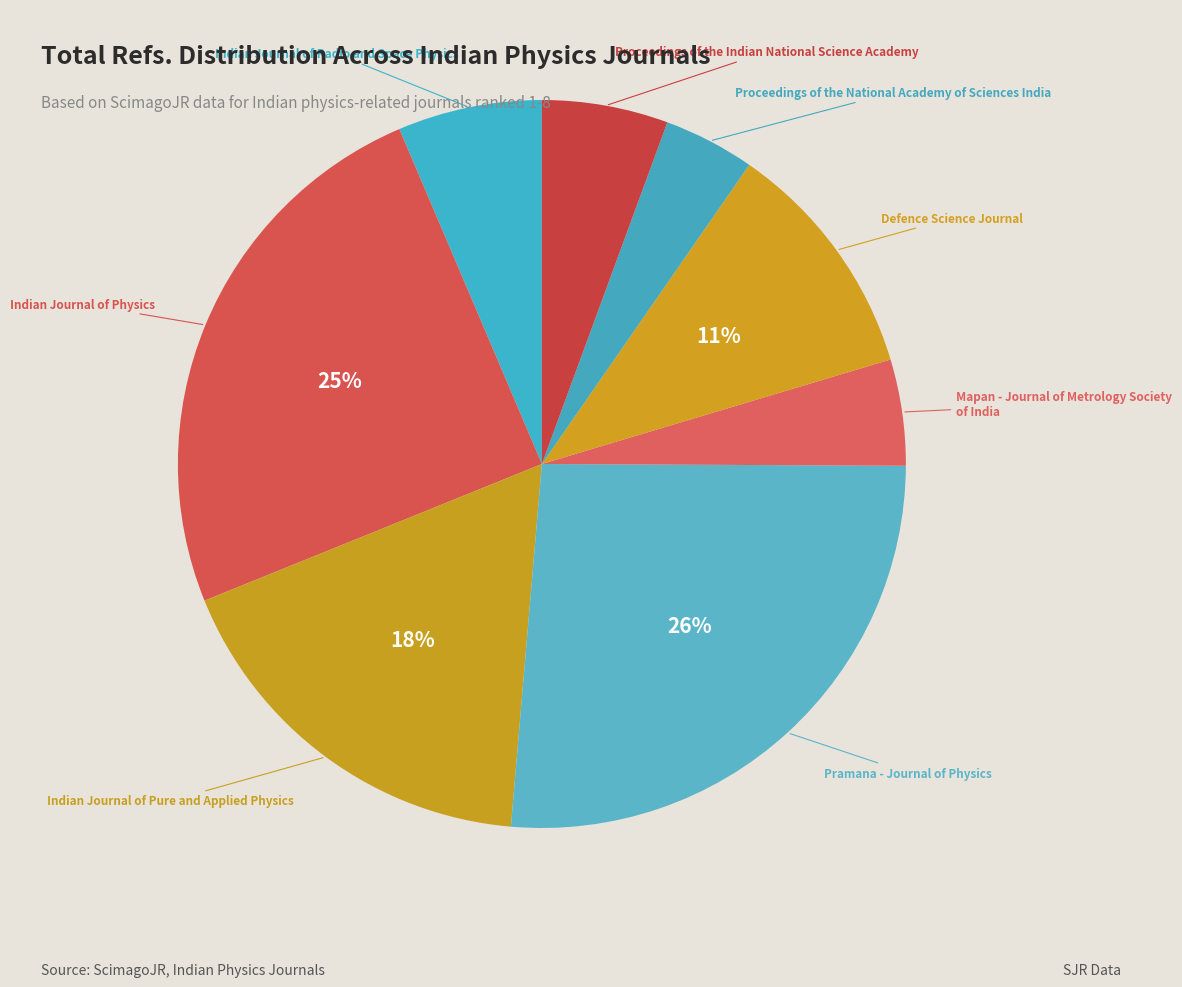

Does any single category account for the majority?

No